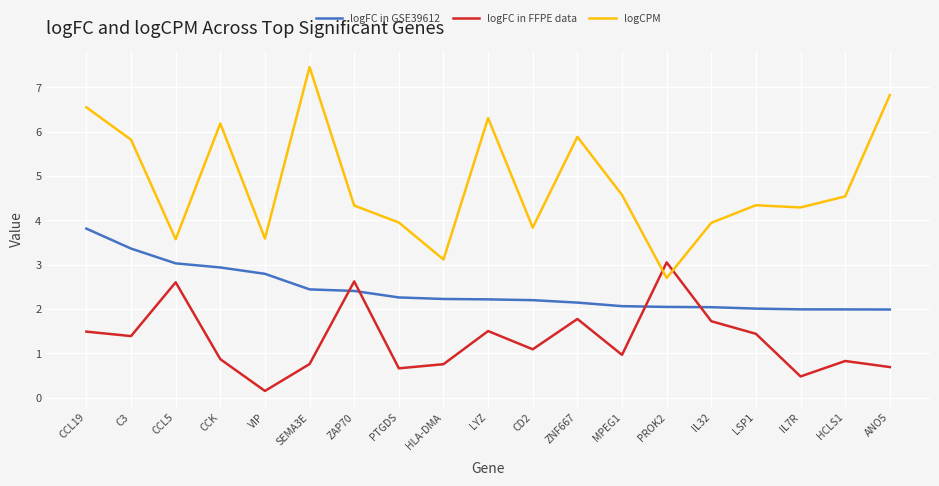

How many lines are shown in the chart?

3